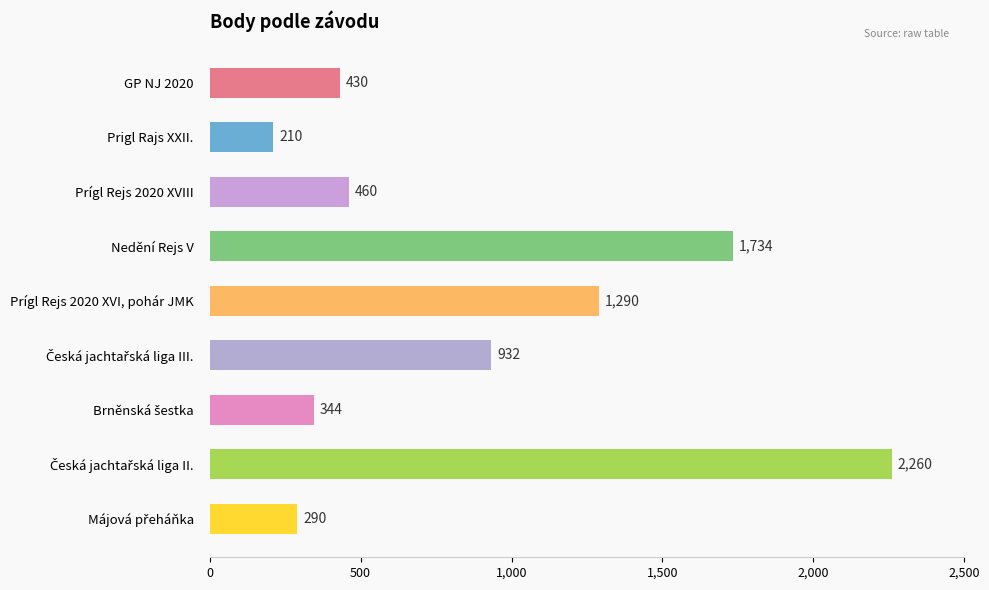

How many data points are less than 460?

4